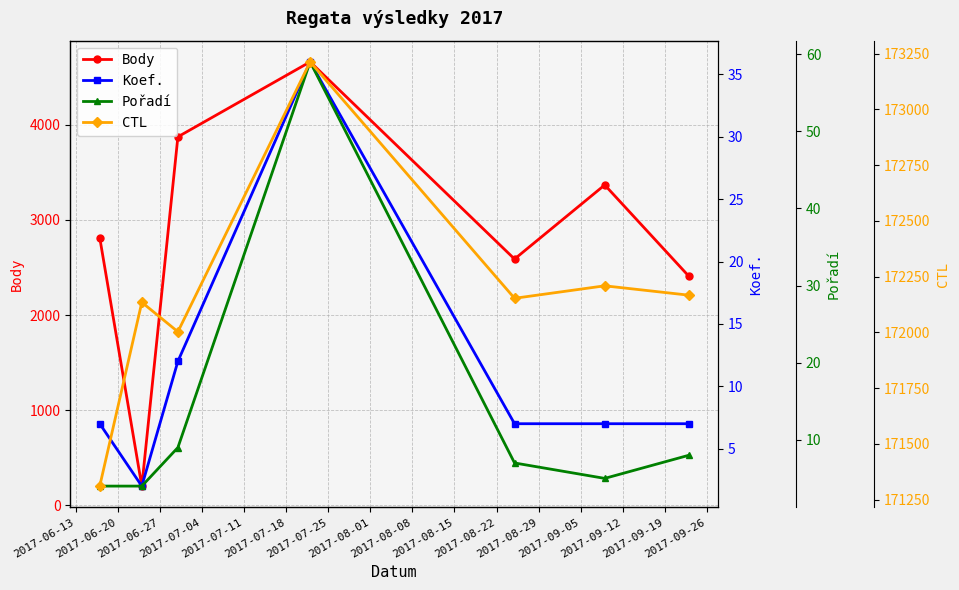

How many interior local valleys does the Body series have?

2